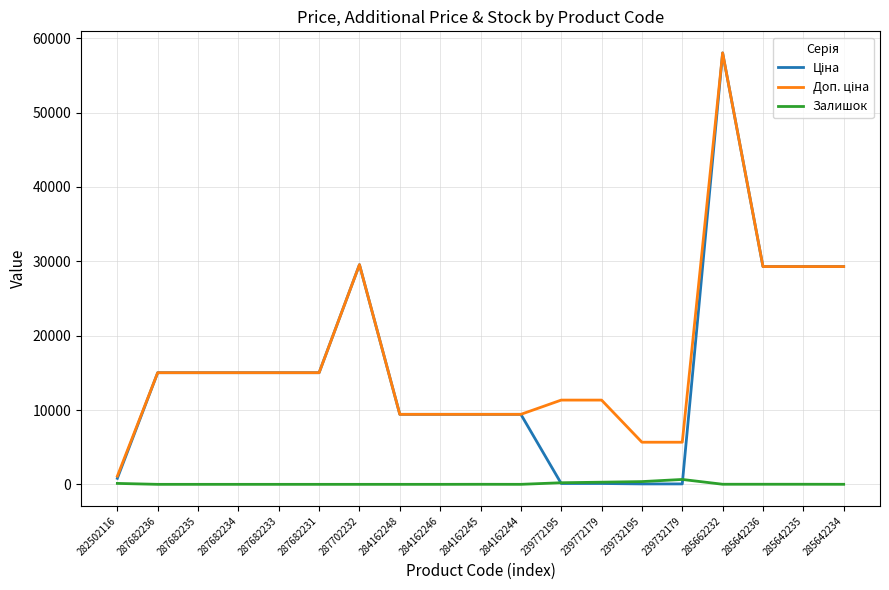

At which category does the chart reach its peak across all series?

285662232